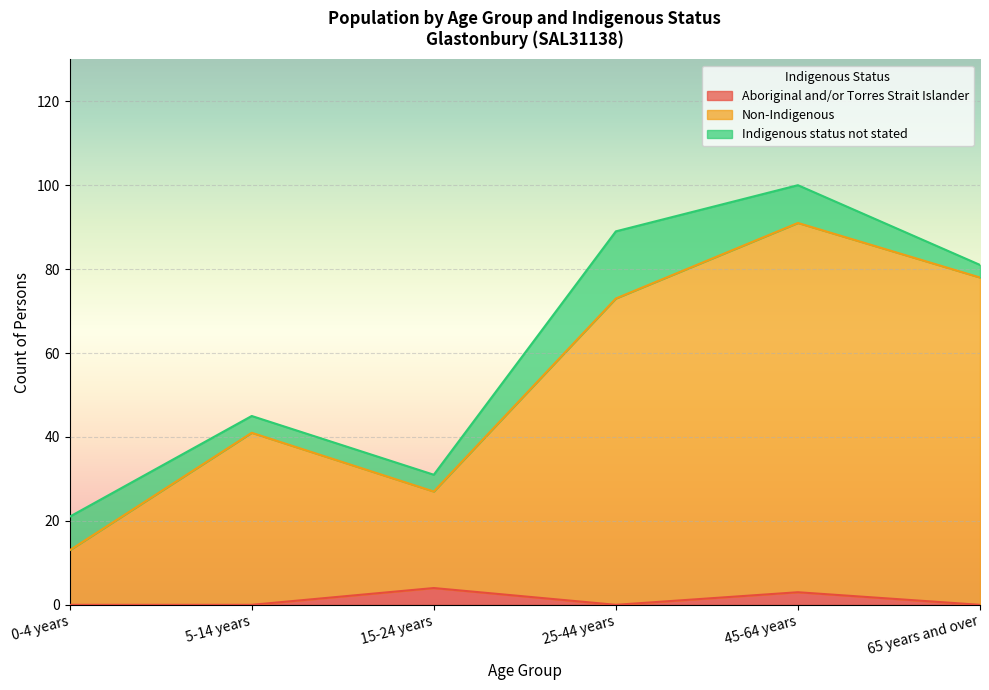

How many data points does each series have?

6